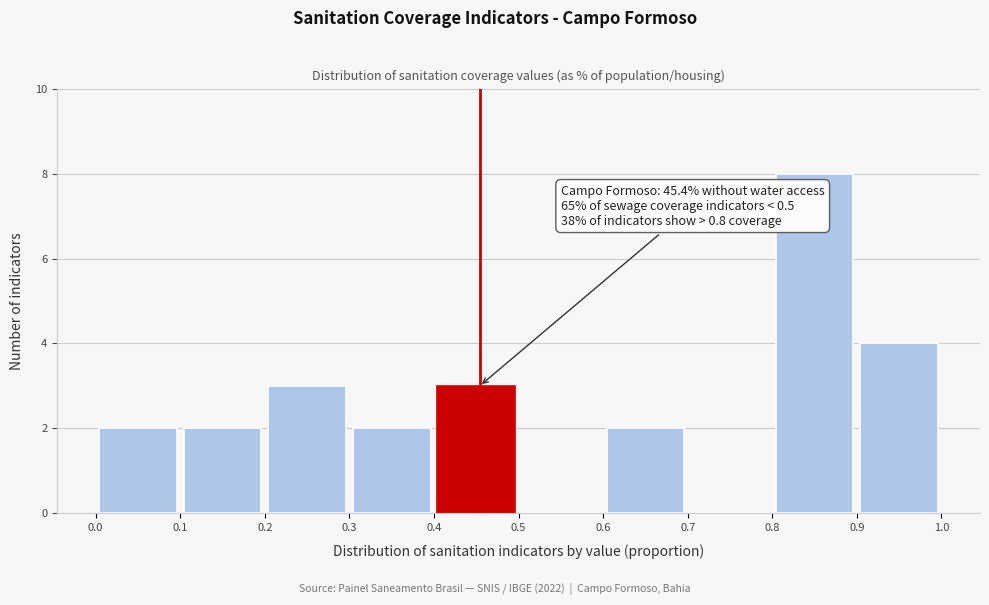

Over which range of the x-axis is the bar tallest?

0.8 to 0.9